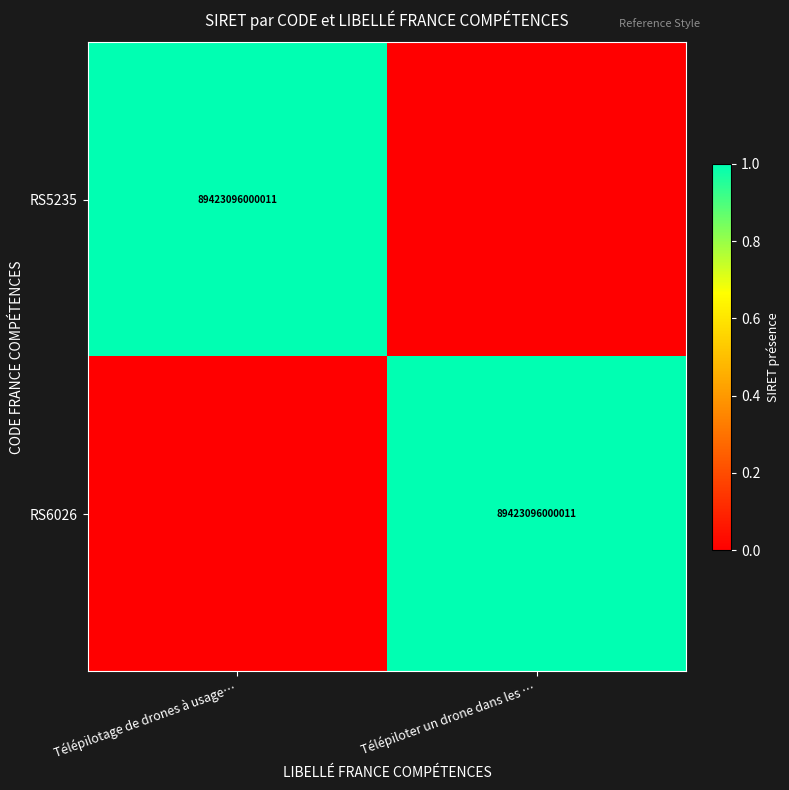

How many series are shown in this chart?

2